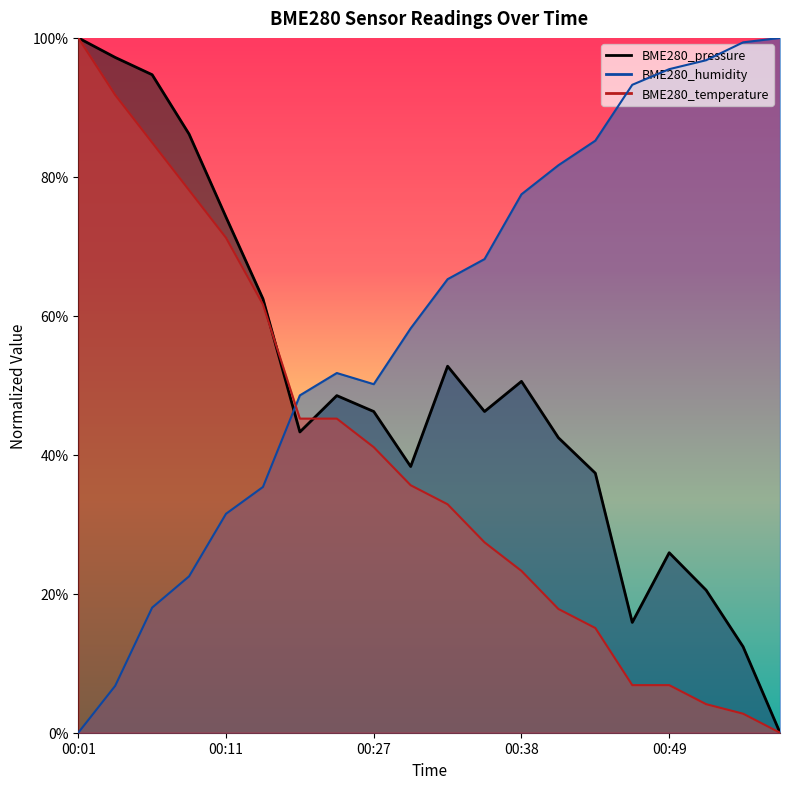

In BME280_pressure, how many points are lower than both neighbors (excluding endpoints)?

4